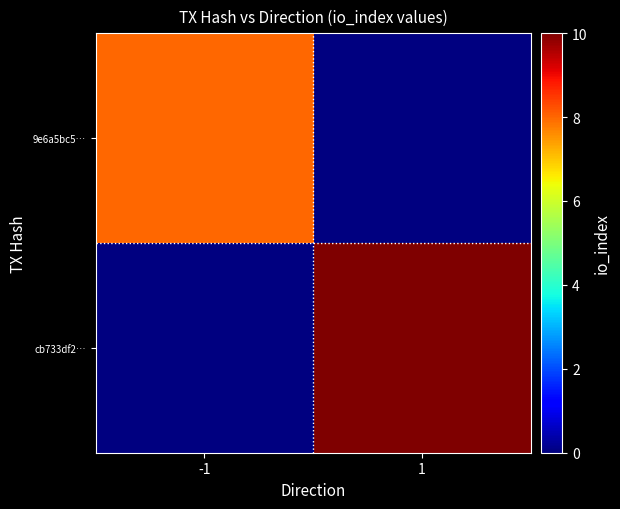

True or false: 9e6a5bc5… has a value of 8.0 at -1.

True